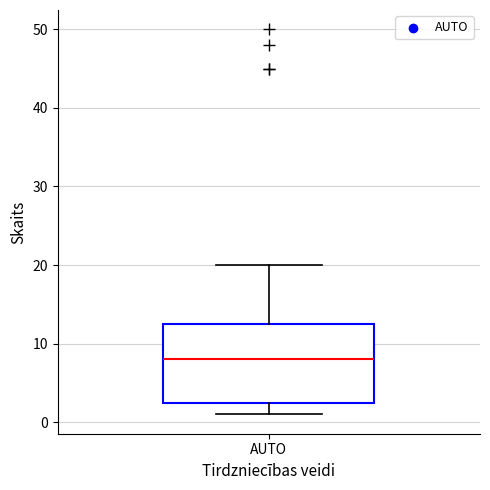

Where does the median line of the box for AUTO sit on the y-axis? The values are not printed on the chart, so give them approximately, as read against the axis.

8